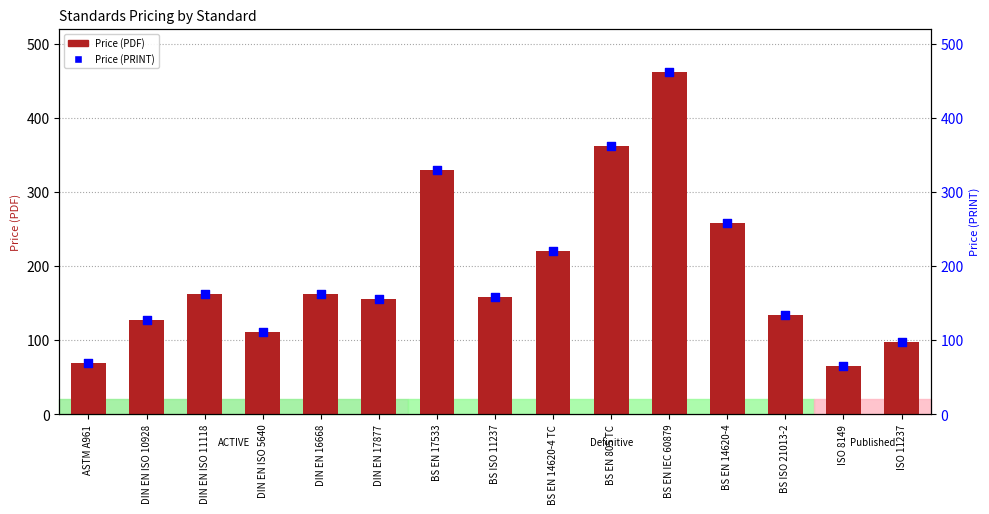

Which series contains the highest Y value?

Price (PDF)